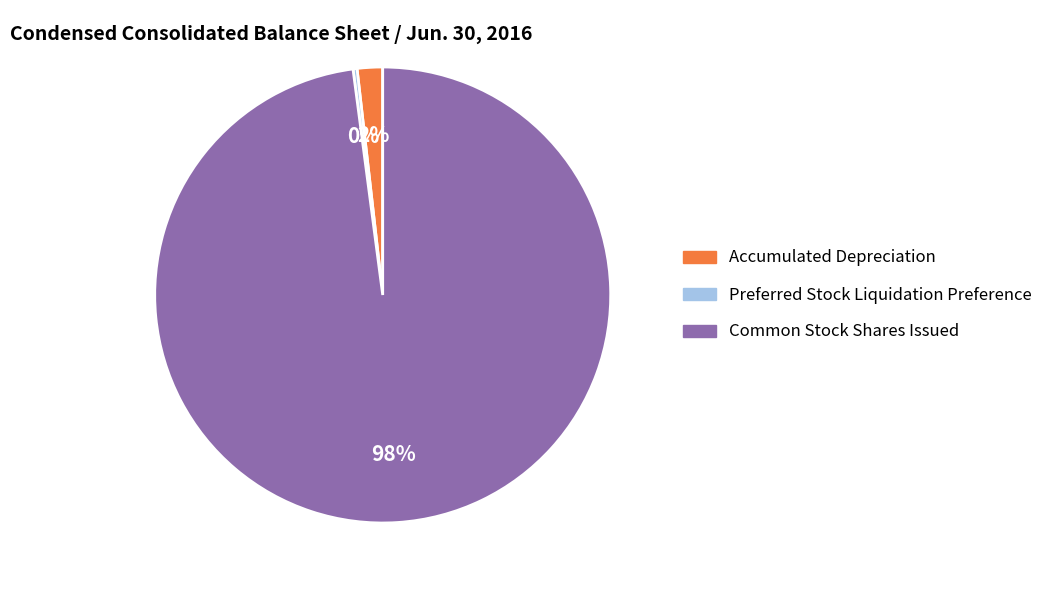

To the nearest percent, what is the difference between the largest and smallest slice percentages?

98%